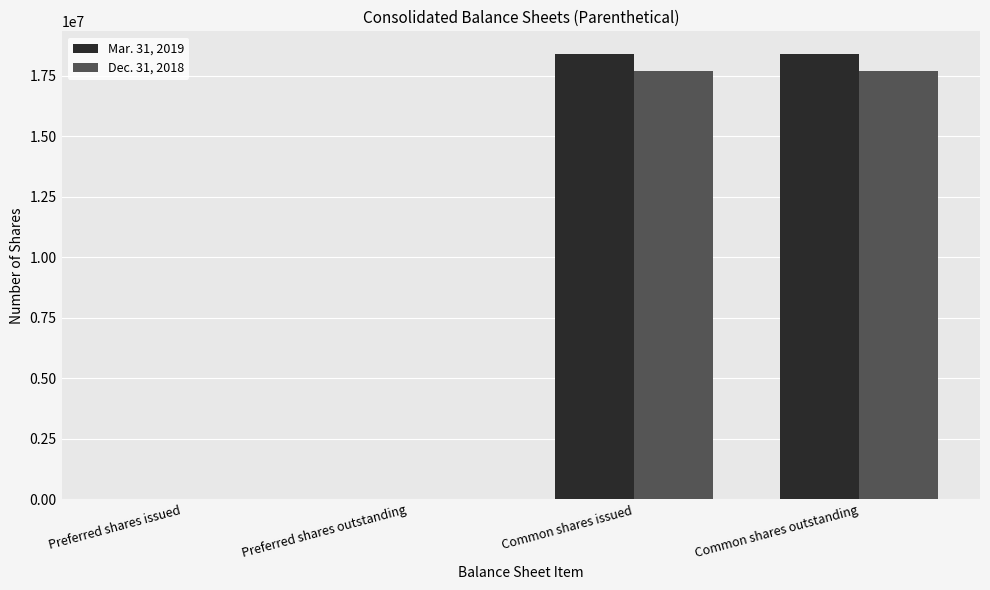

The Dec. 31, 2018 series shows 6711912 at Common shares issued. True or false?

False